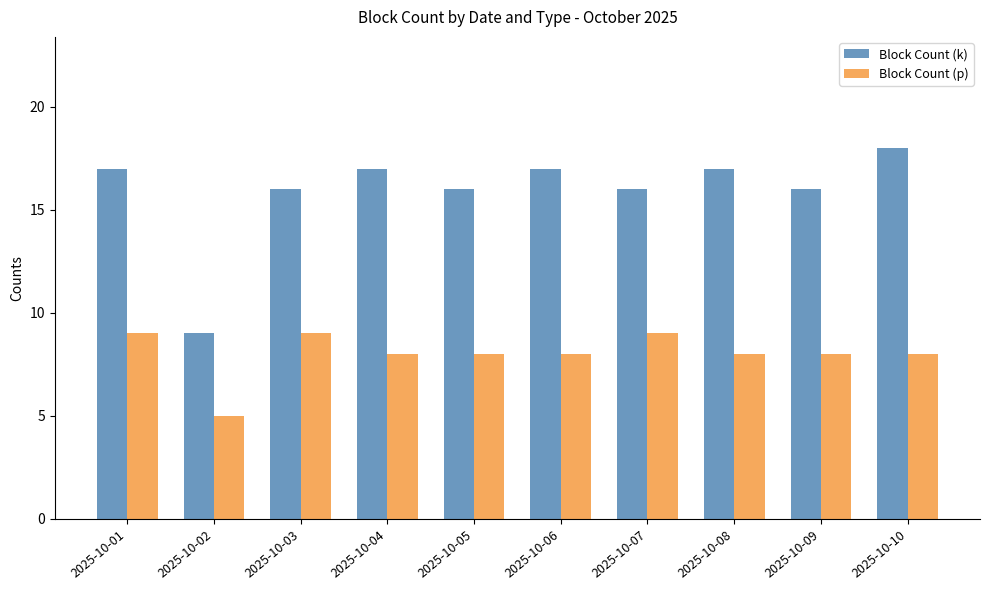

Rank the series at 2025-10-10 from lowest to highest value.

Block Count (p), Block Count (k)